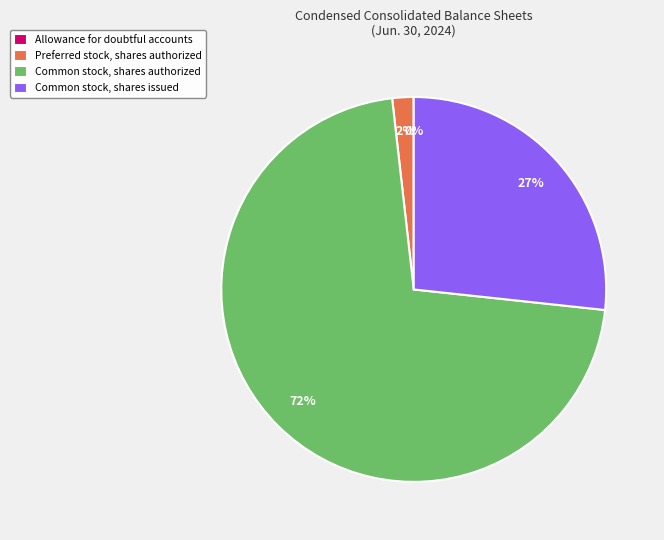

Which slice represents more than half of the pie?

Common stock, shares authorized